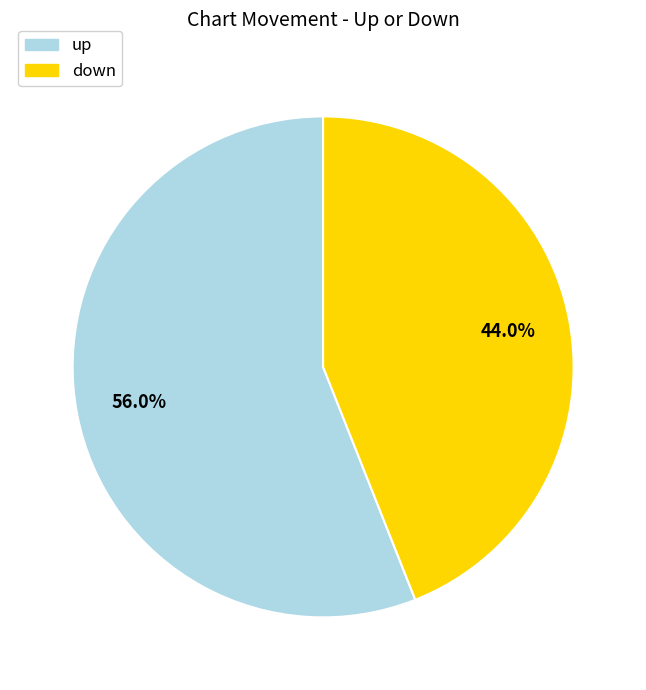

Does down represent more than half of the total?

No